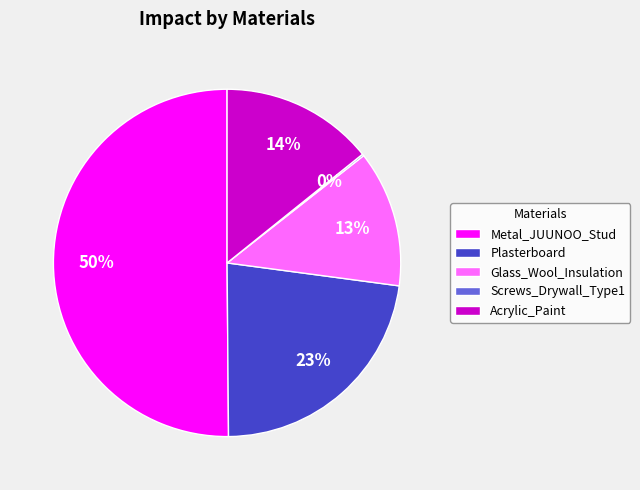

Is Acrylic_Paint the majority of the pie?

No